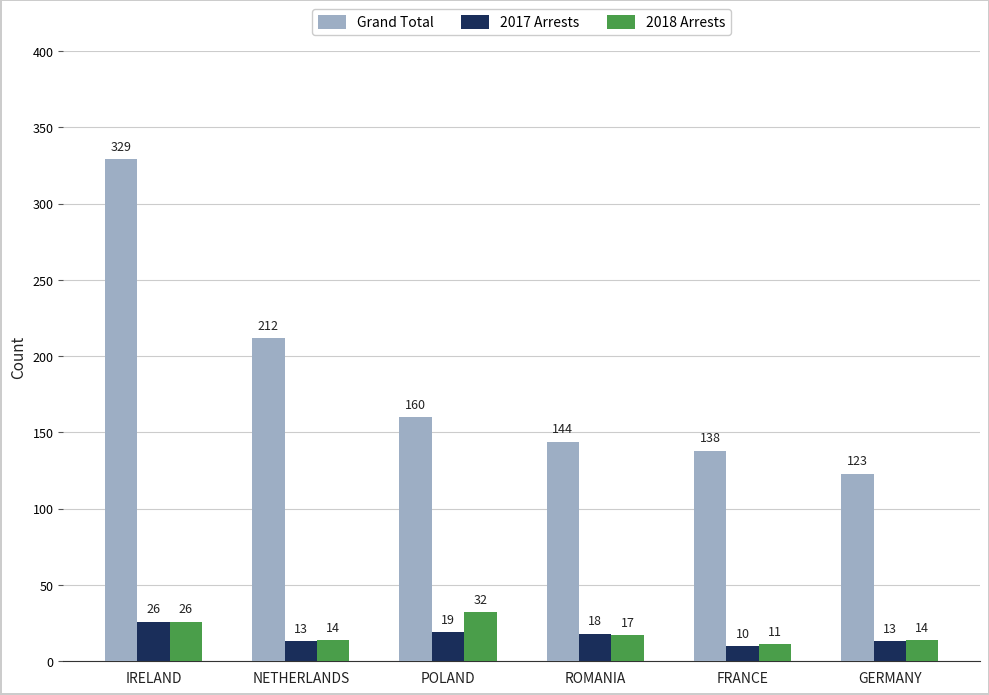

Reading left to right, what are all the values shown in this chart?

Grand Total: 329	212	160	144	138	123
2017 Arrests: 26	13	19	18	10	13
2018 Arrests: 26	14	32	17	11	14